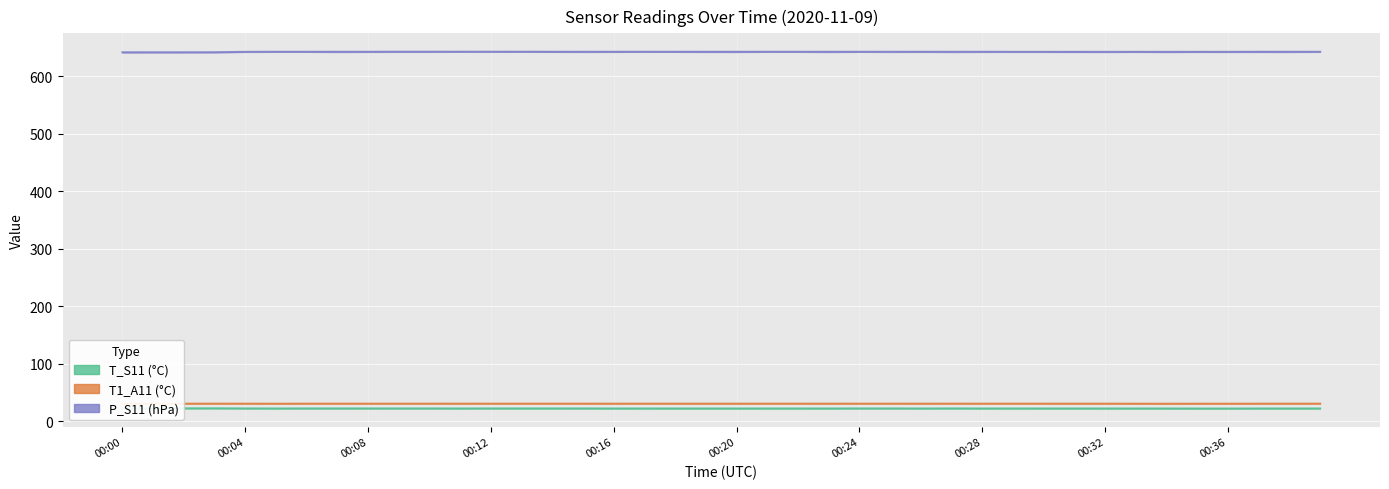

What is the total value across all series at 00:11?

695.6